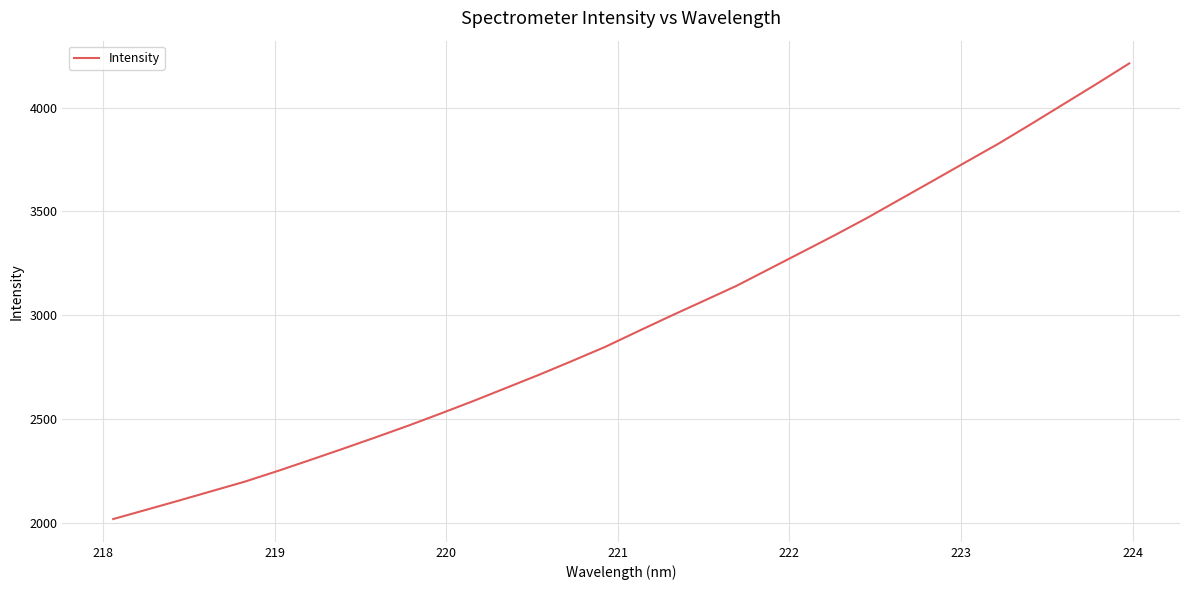

What is the difference between the maximum and minimum values?

2193.6